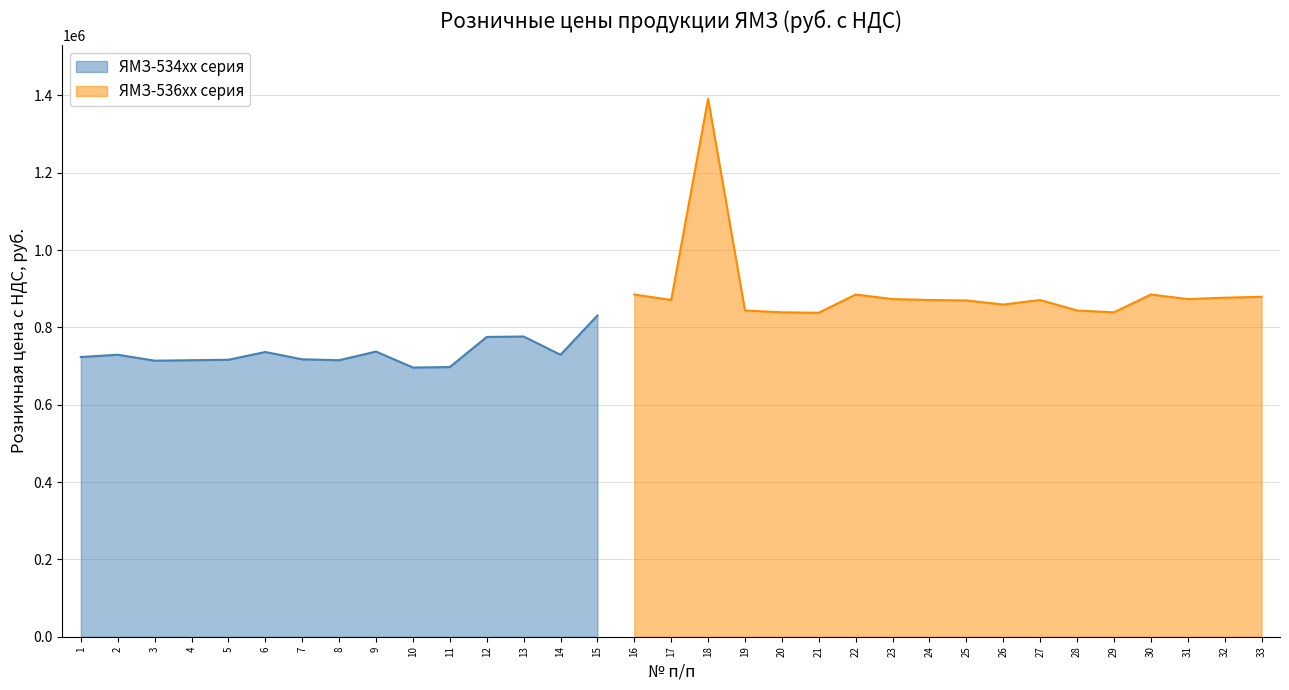

What is the minimum value shown in the chart?

696200